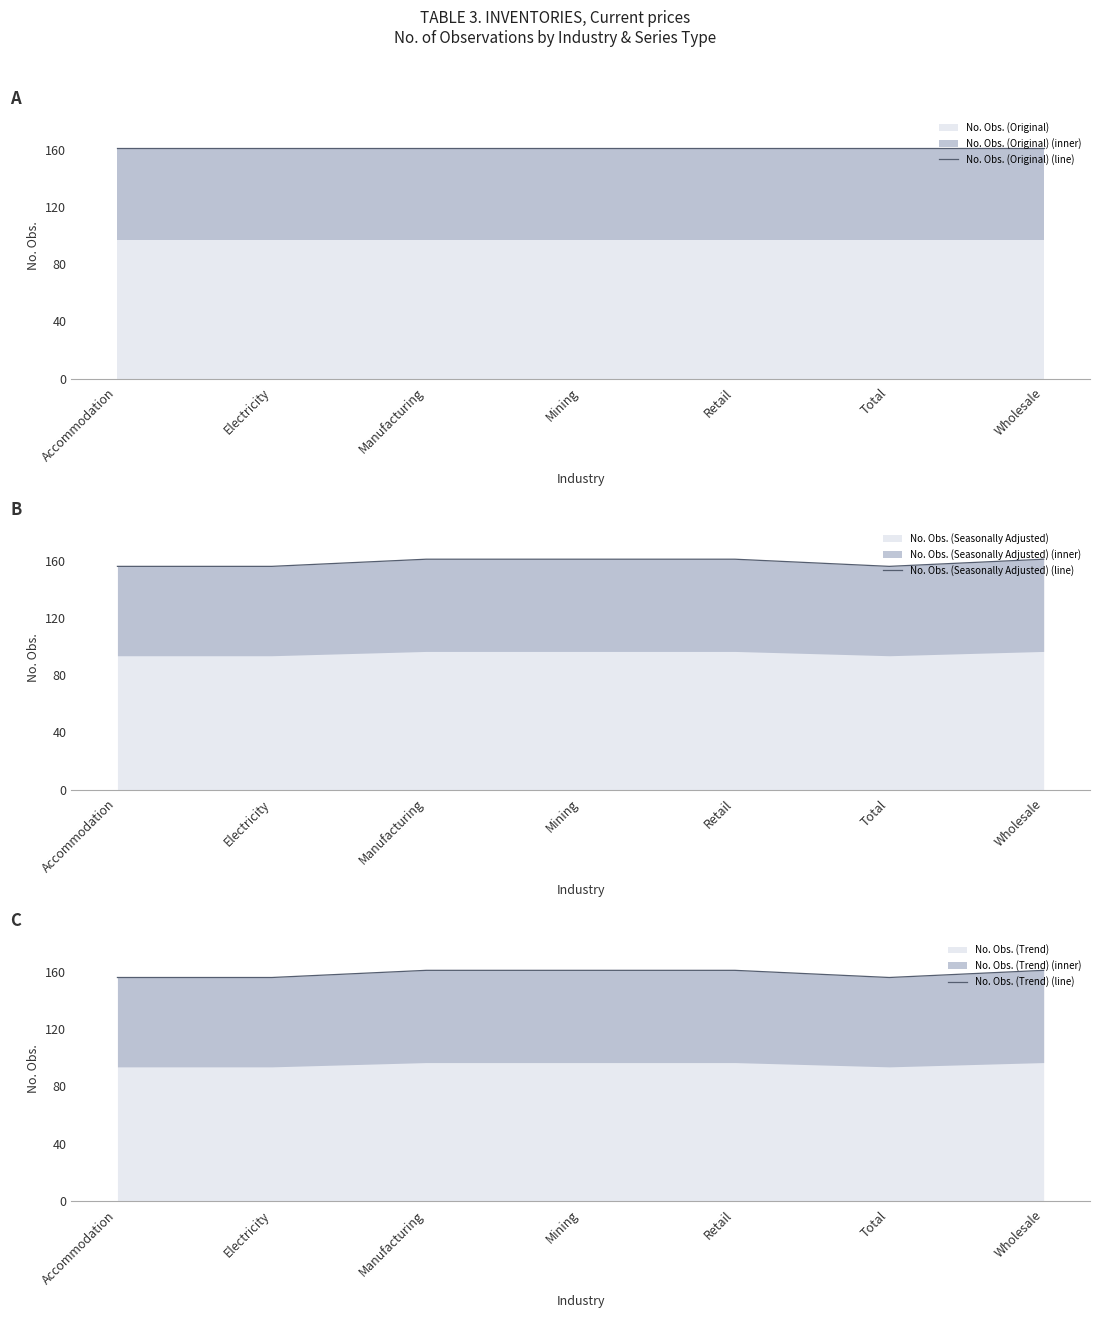

What is the label of the 5th point from the right?

Manufacturing